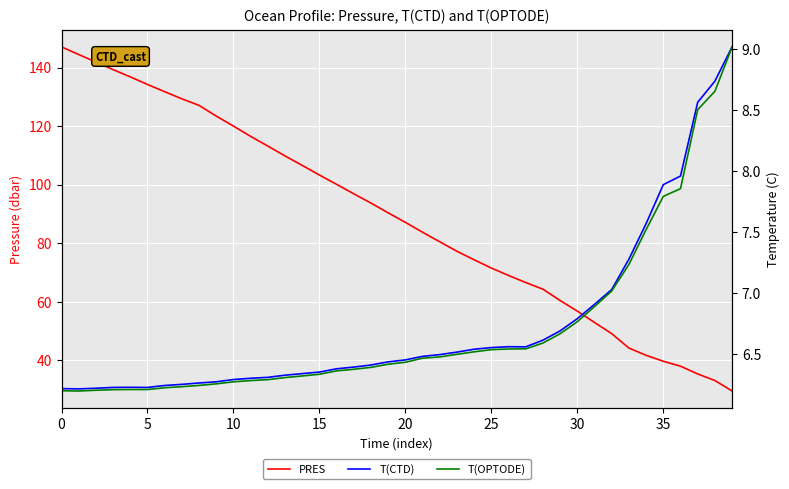

What is the value of the PRES point at the 29th from the left?

64.3